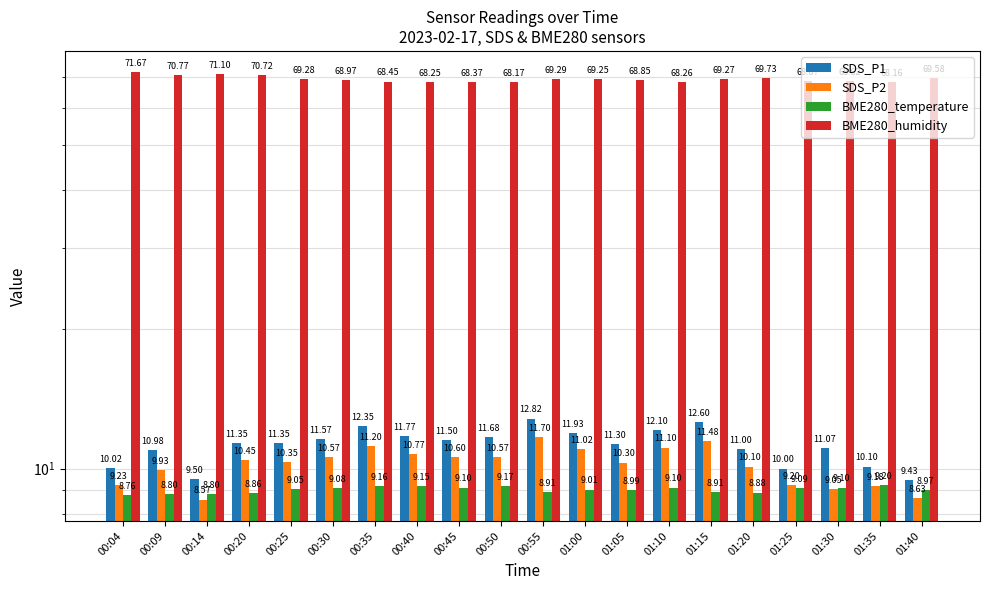

What position from the right is 00:04?

20